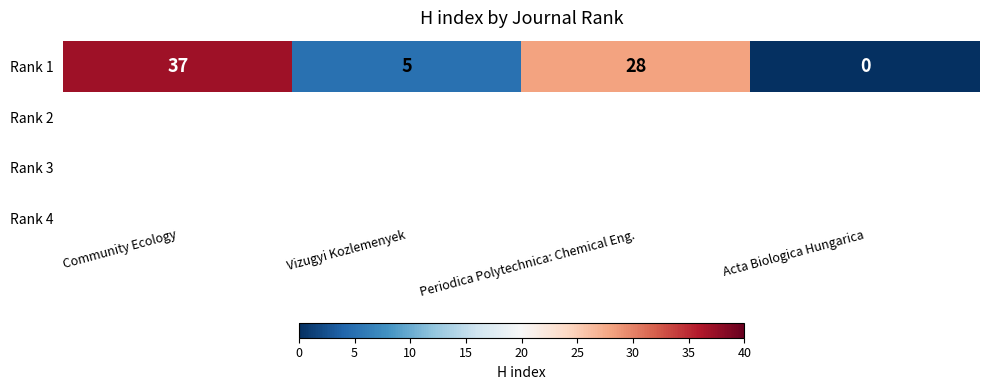

Is it true that the value at Community Ecology is 37?

True